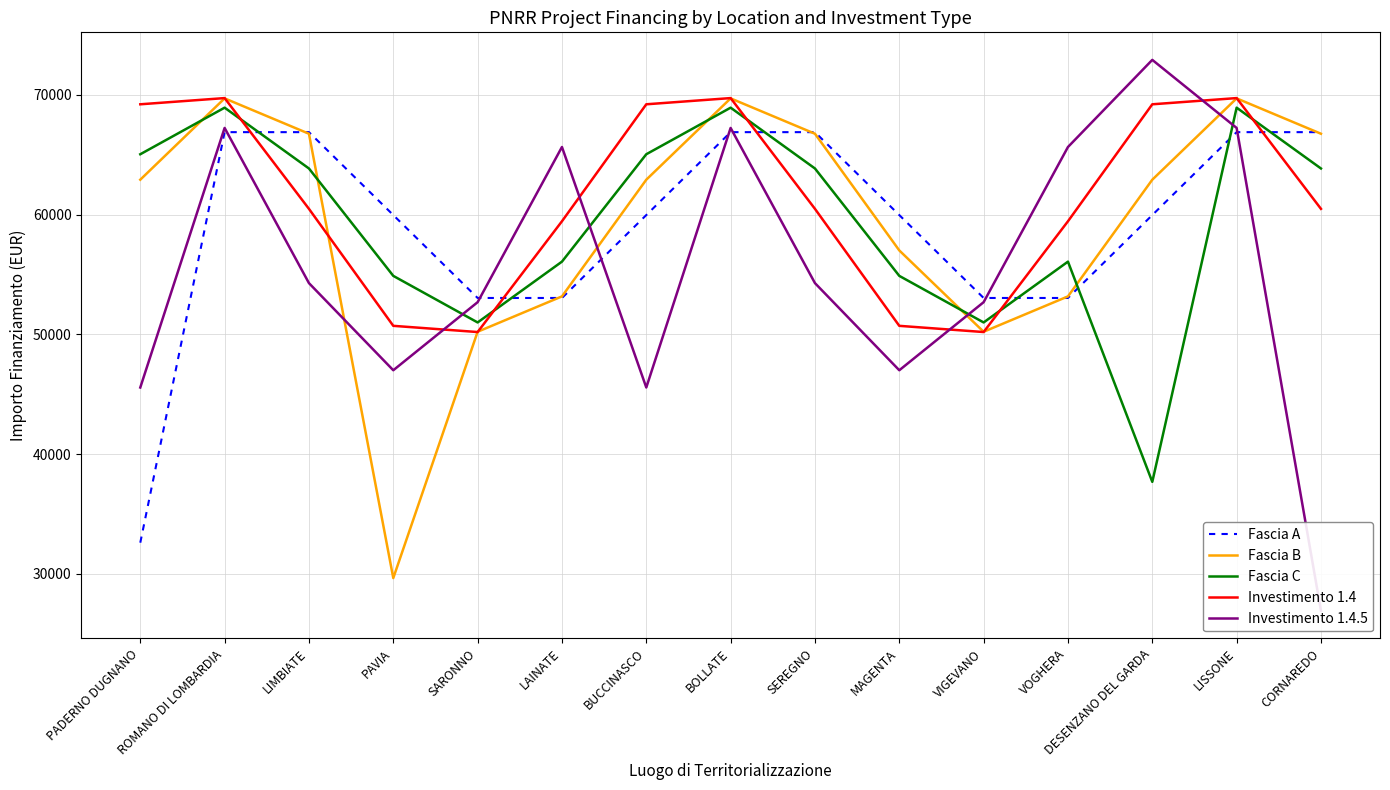

Rank the series at LISSONE from highest to lowest value.

Investimento 1.4, Fascia B, Fascia C, Investimento 1.4.5, Fascia A